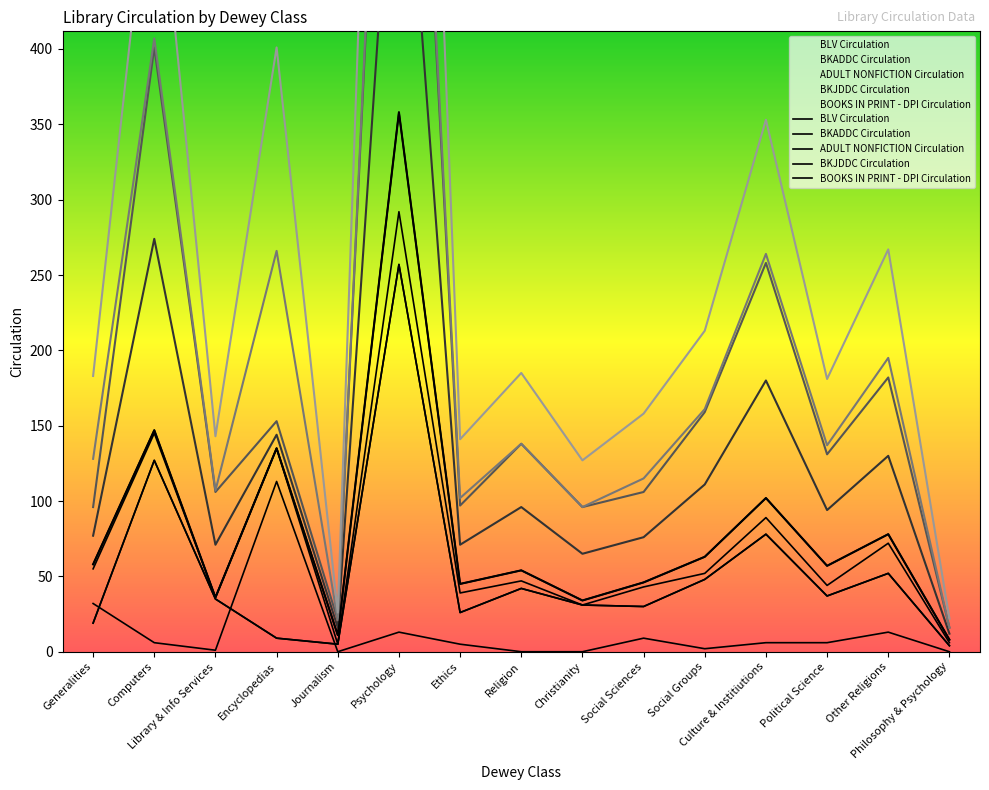

What is the sum of the ADULT NONFICTION Circulation values at Religion and Other Religions?

94